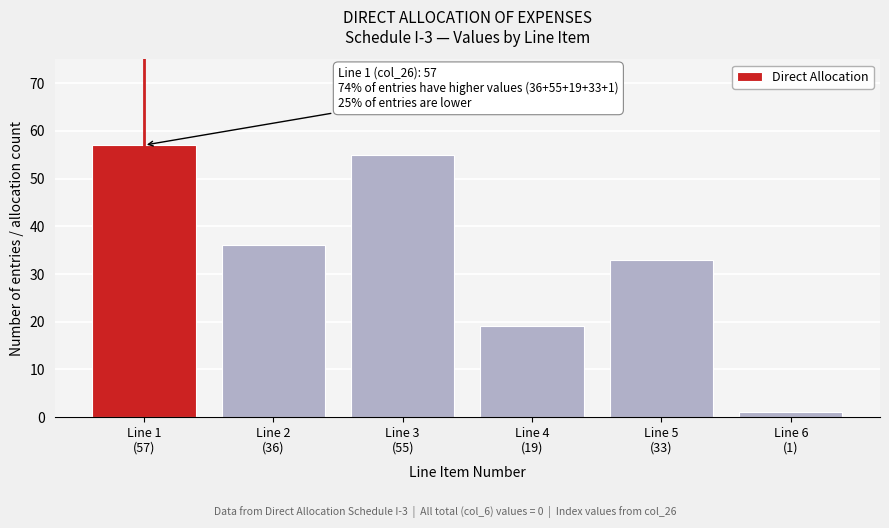

Reading left to right, transcribe all the data shown in this chart.

57	36	55	19	33	1